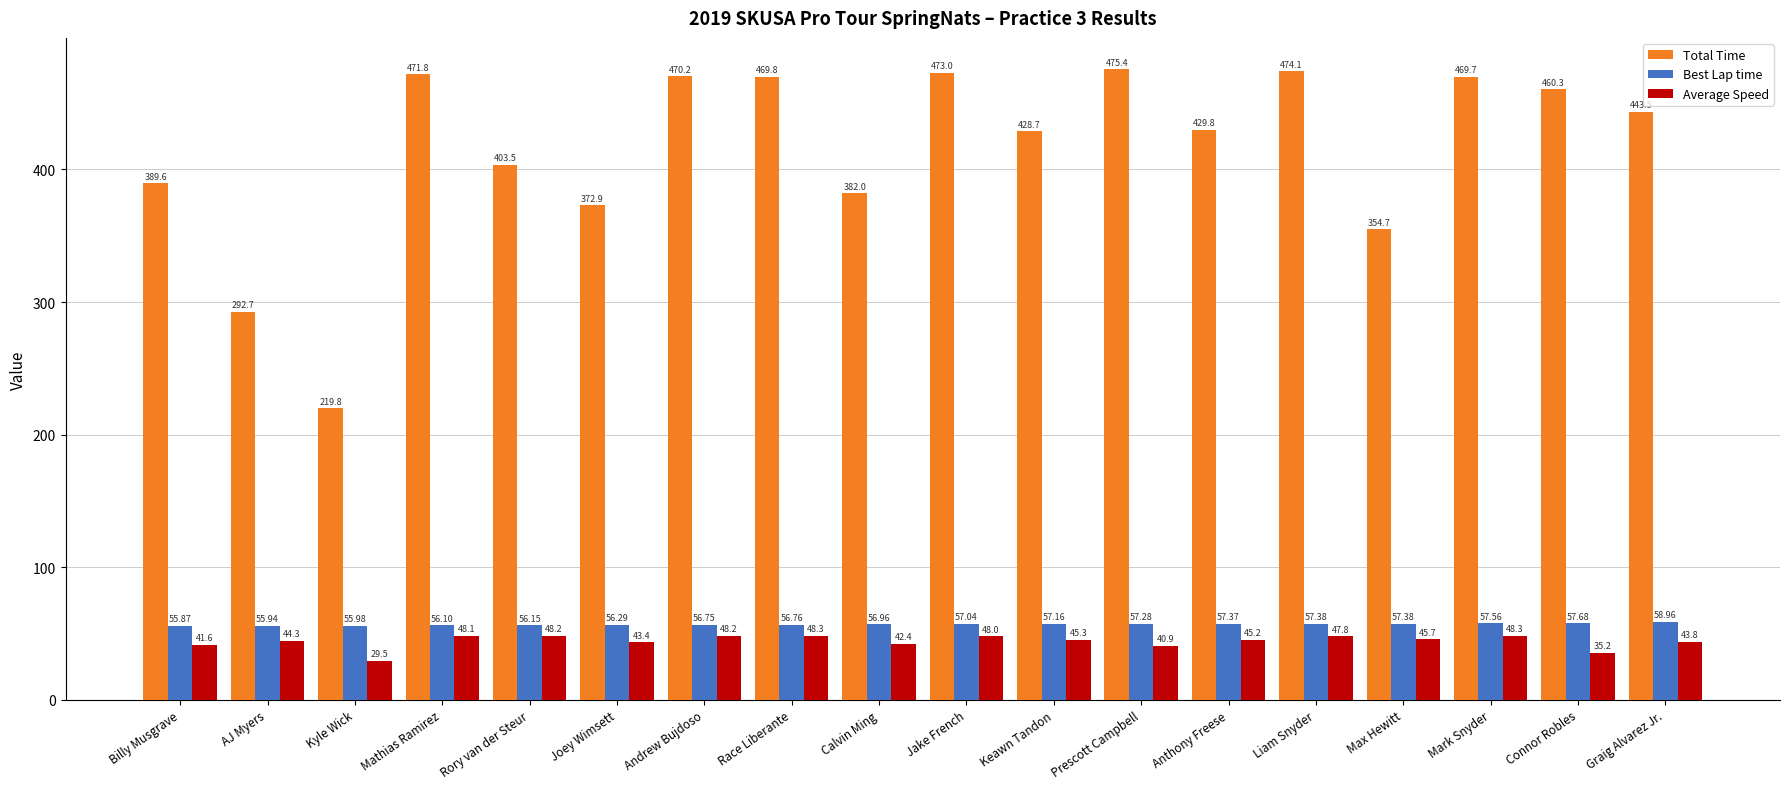

Which series has the largest total across all categories?

Total Time